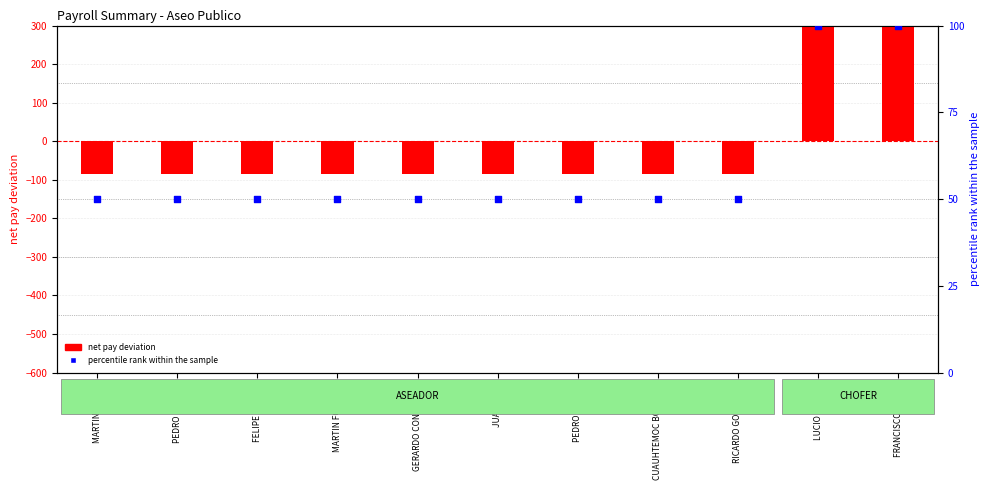

Which series has the largest Y range (max minus min)?

net pay deviation